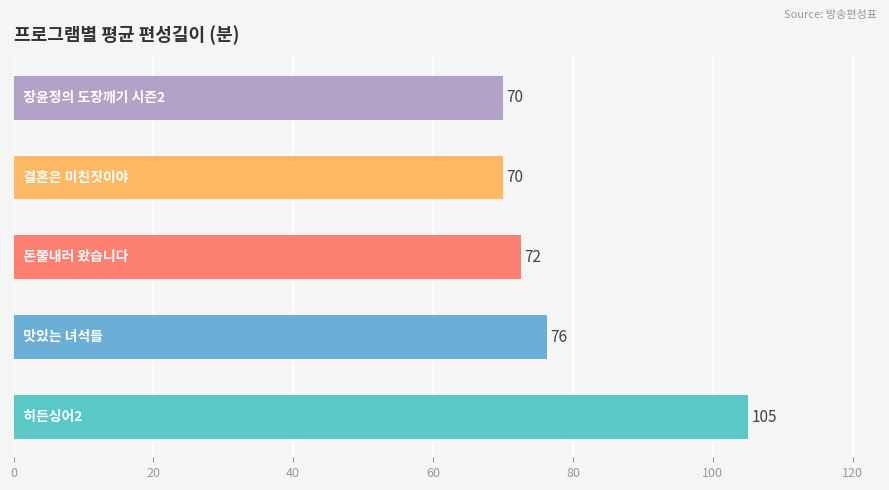

What is the difference between the maximum and minimum values?

35.0